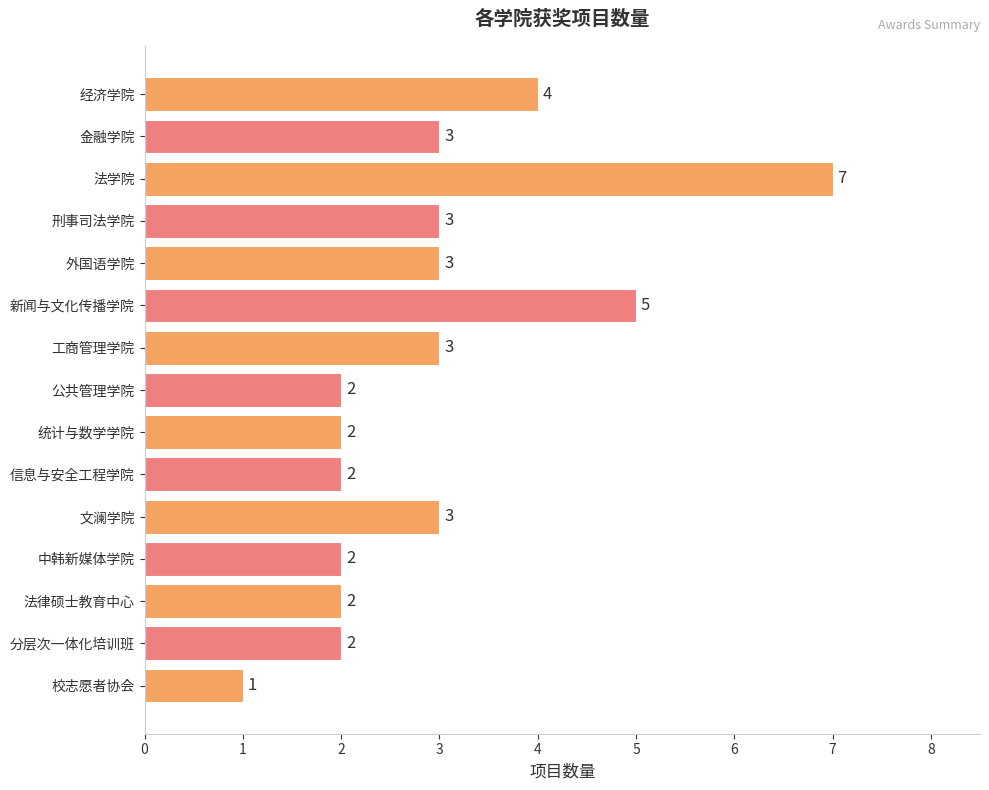

Does the chart contain any negative values?

No